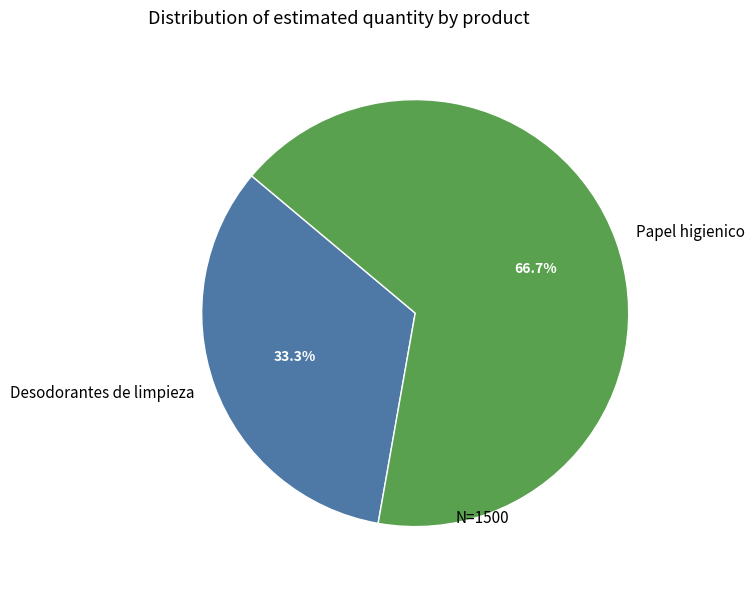

Which slice is the smallest?

Desodorantes de limpieza